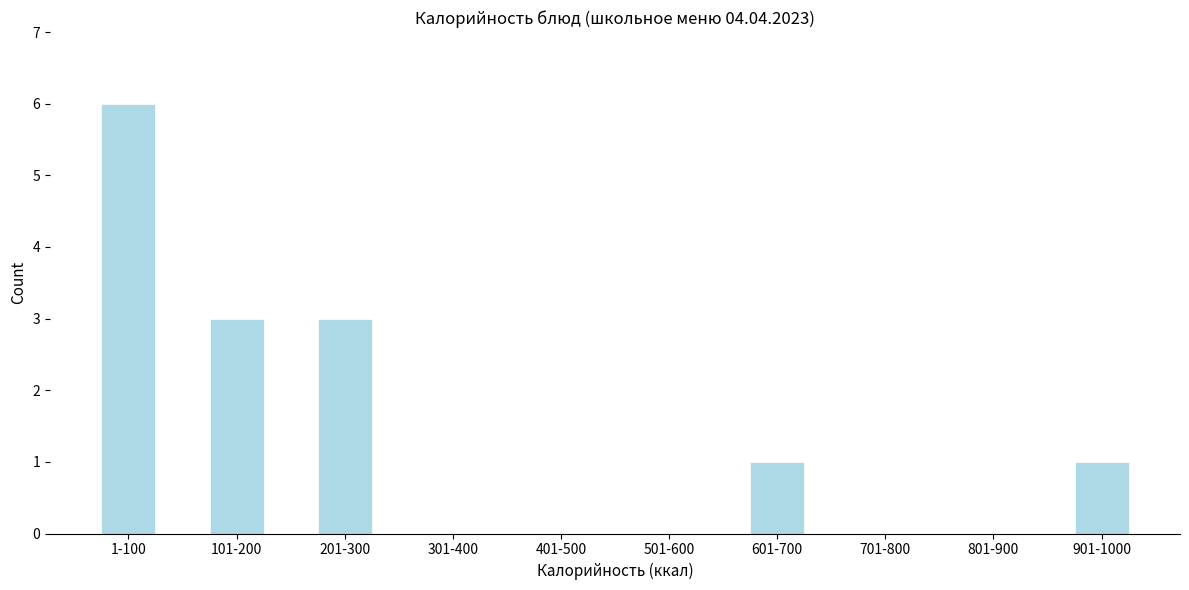

Reading left to right, transcribe all the data shown in this chart.

1-100=6	101-200=3	201-300=3	301-400=0	401-500=0	501-600=0	601-700=1	701-800=0	801-900=0	901-1000=1